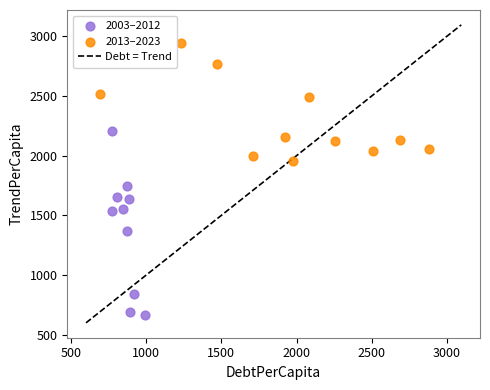

Which series reaches the maximum Y coordinate?

2013–2023